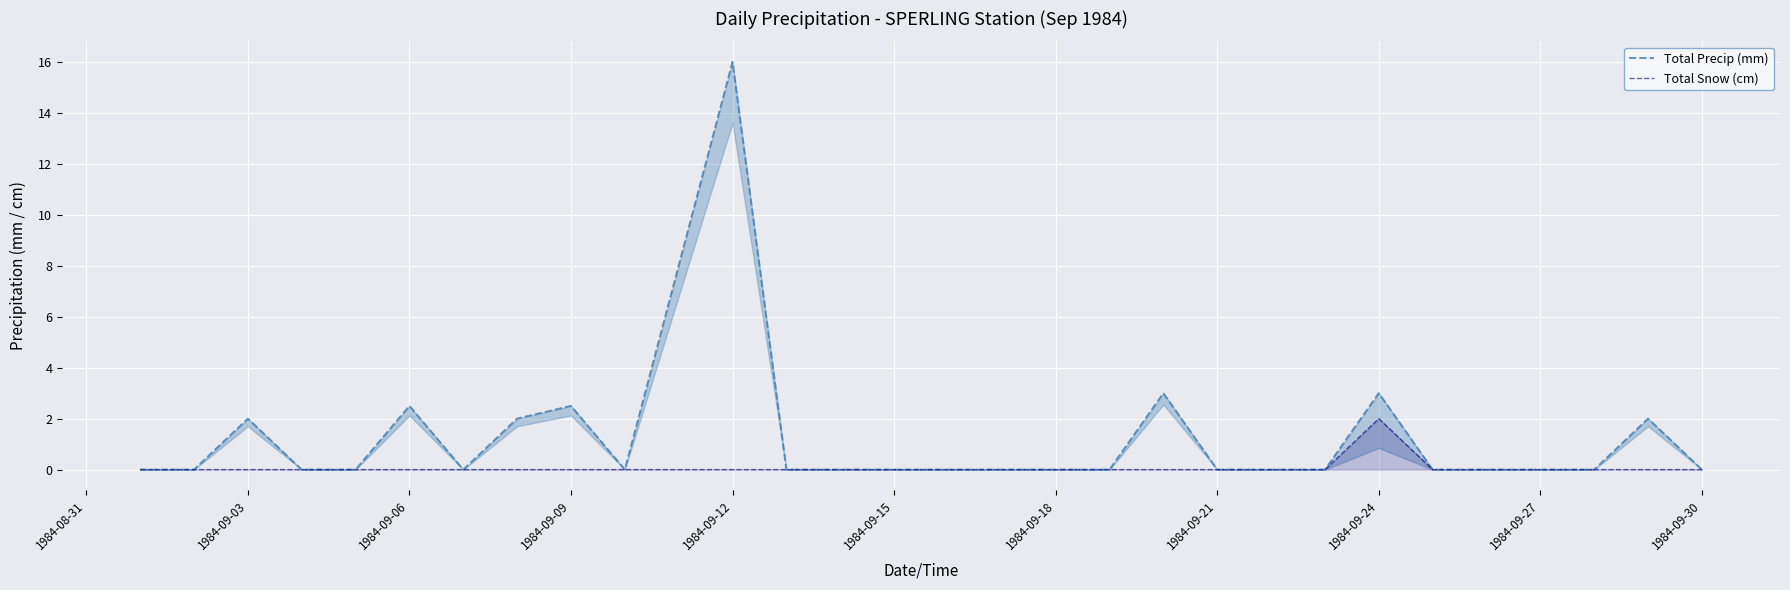

How many interior local peaks does the Total Snow (cm) series have?

1